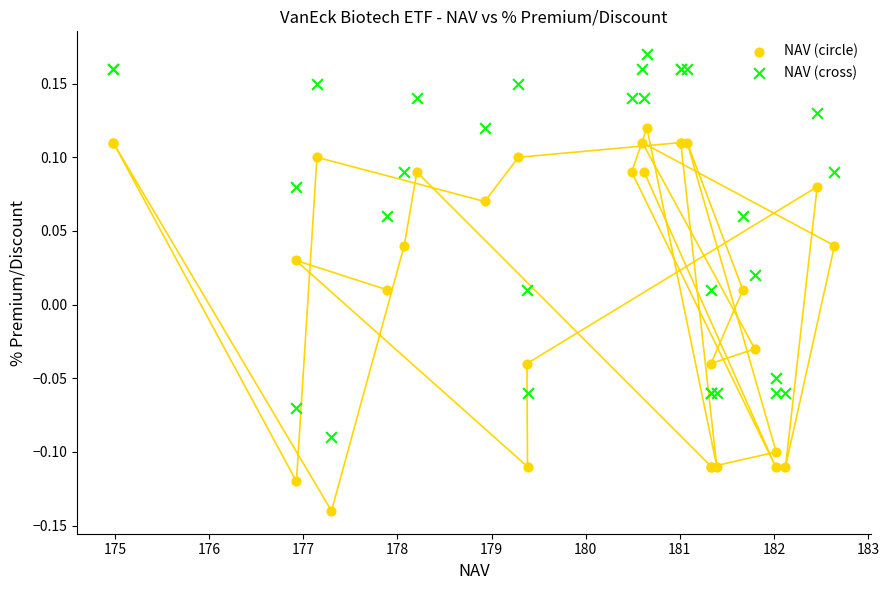

Which series contains the lowest Y value?

NAV (circle)